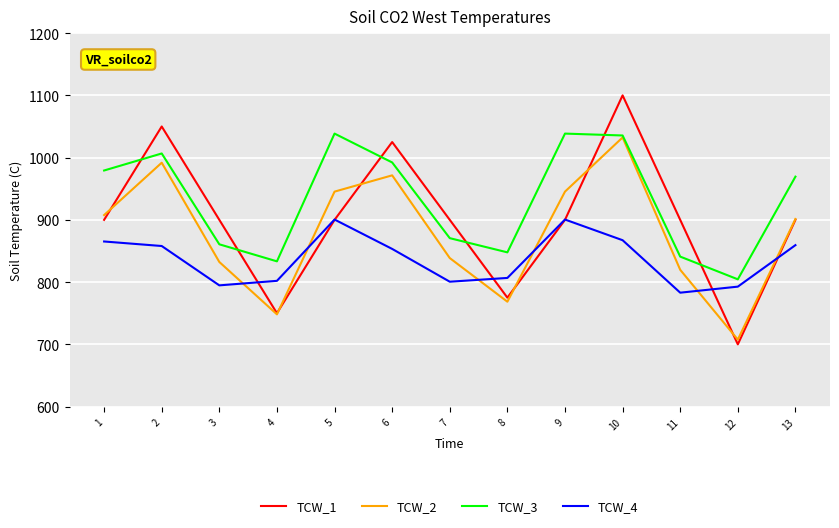

Read the TCW_1 value at 5.

900.0